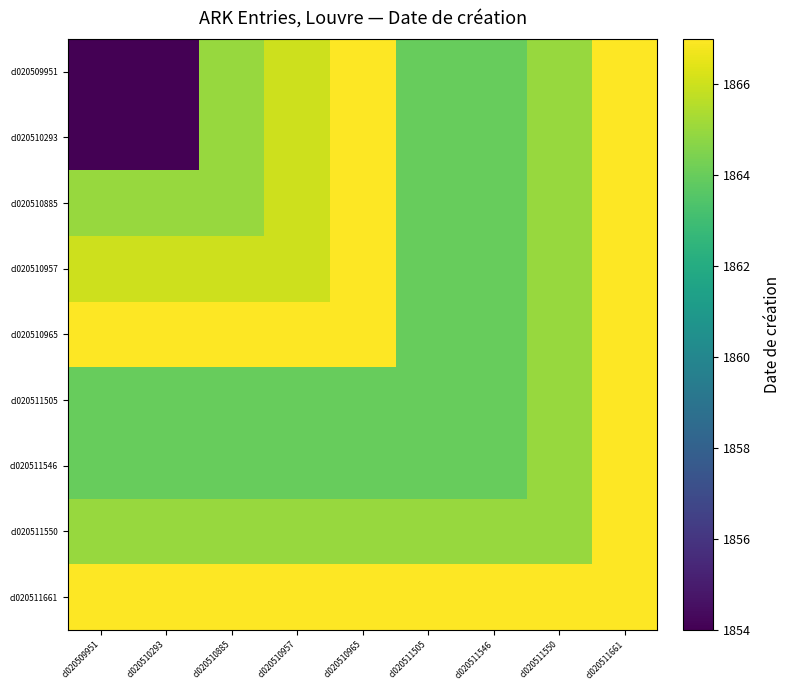

Between cl020509951 and cl020511546, which is larger?

cl020511546